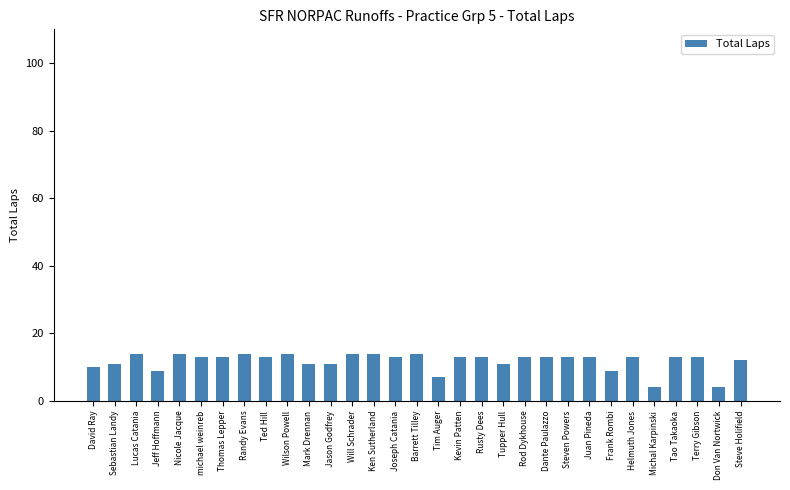

Reading left to right, transcribe all the data shown in this chart.

10	11	14	9	14	13	13	14	13	14	11	11	14	14	13	14	7	13	13	11	13	13	13	13	9	13	4	13	13	4	12